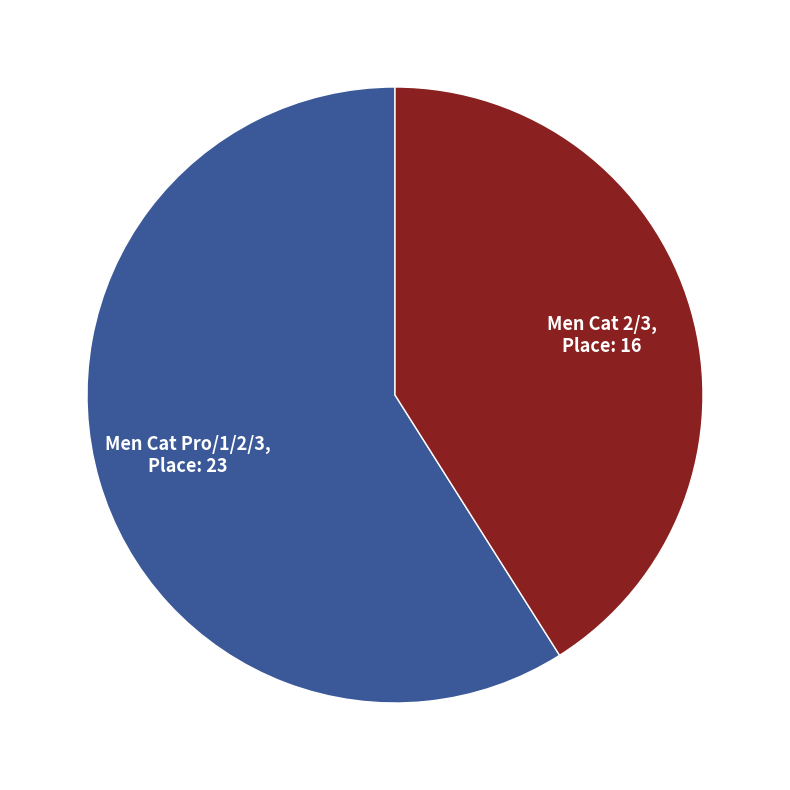

What is the majority slice?

Men Cat Pro/1/2/3